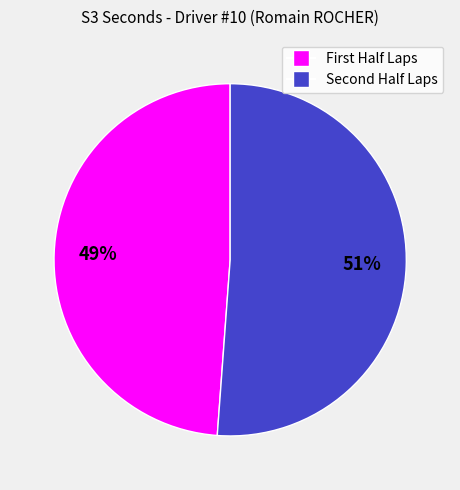

To the nearest percent, what is the average slice percentage?

50%